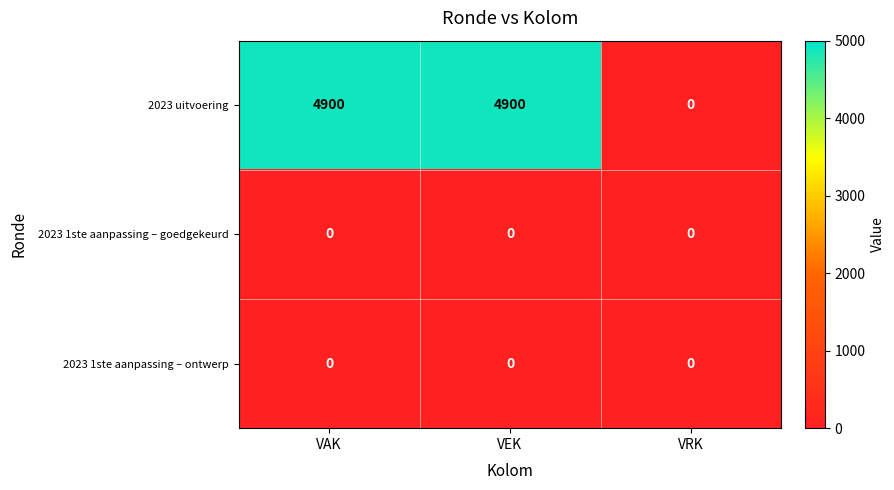

What is the difference between the highest and lowest values at VEK?

4900